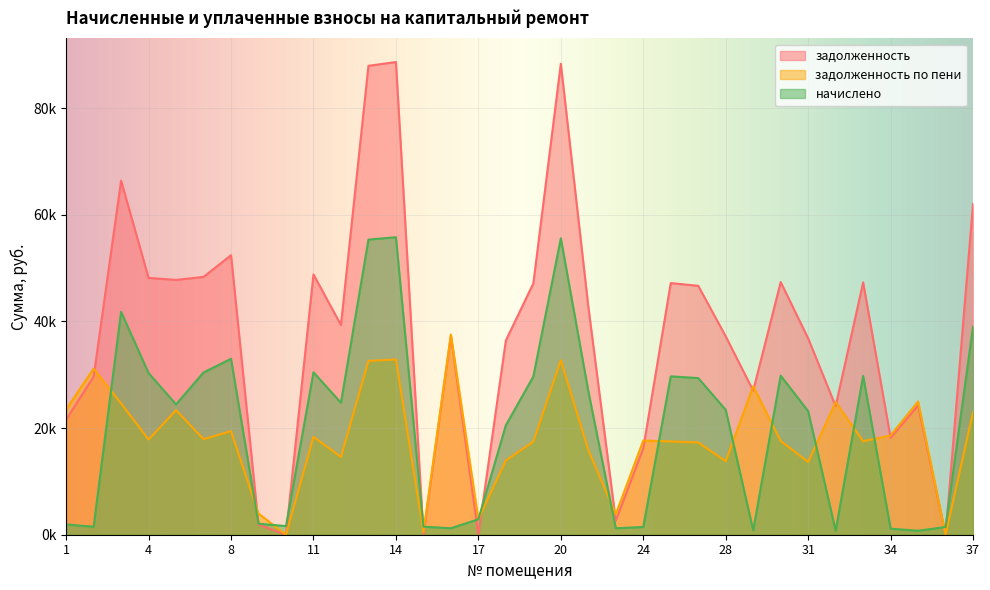

What is the total value across all series at 29?

55.7